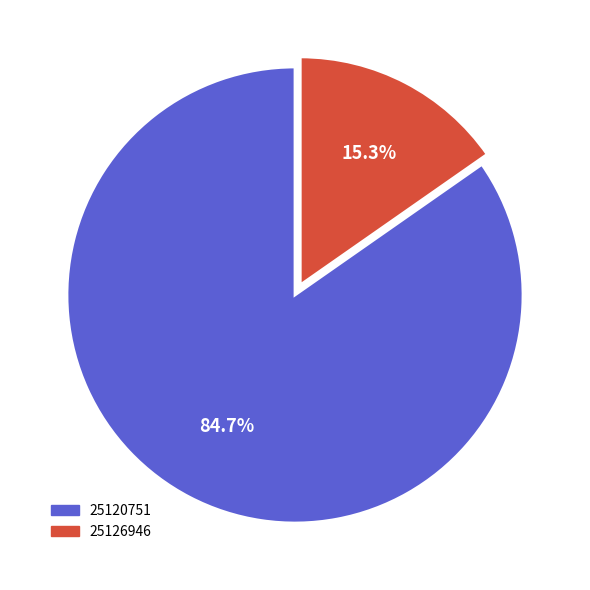

Rank the categories by value from lowest to highest.

25126946, 25120751